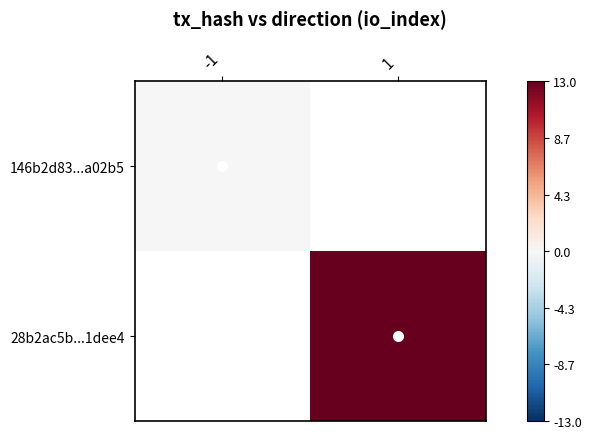

What is the approximate value of 28b2ac5b...1dee4 at 1?

13.0